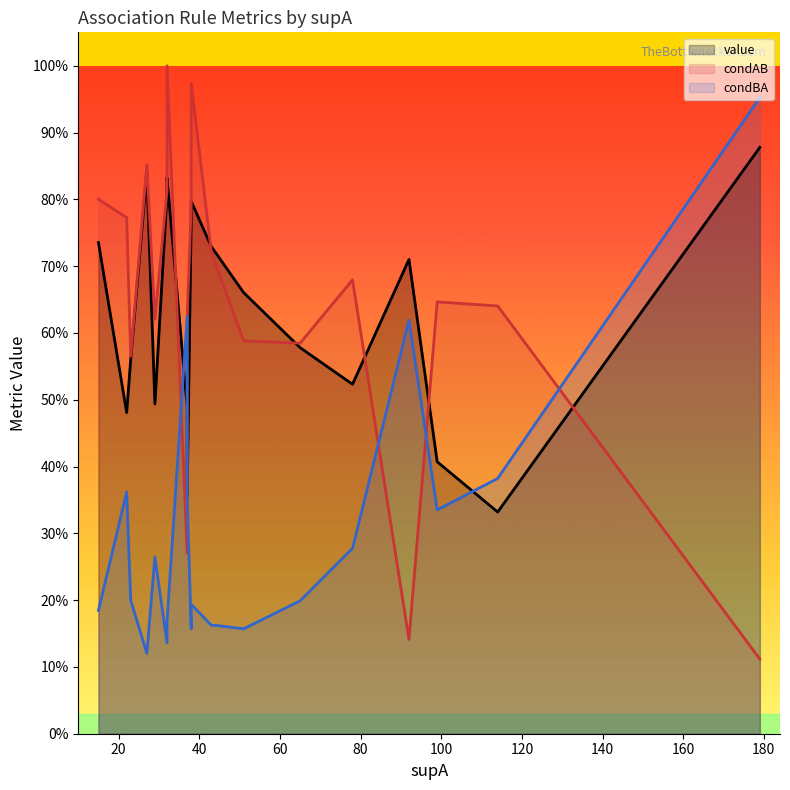

Which series has the largest total across all categories?

condAB